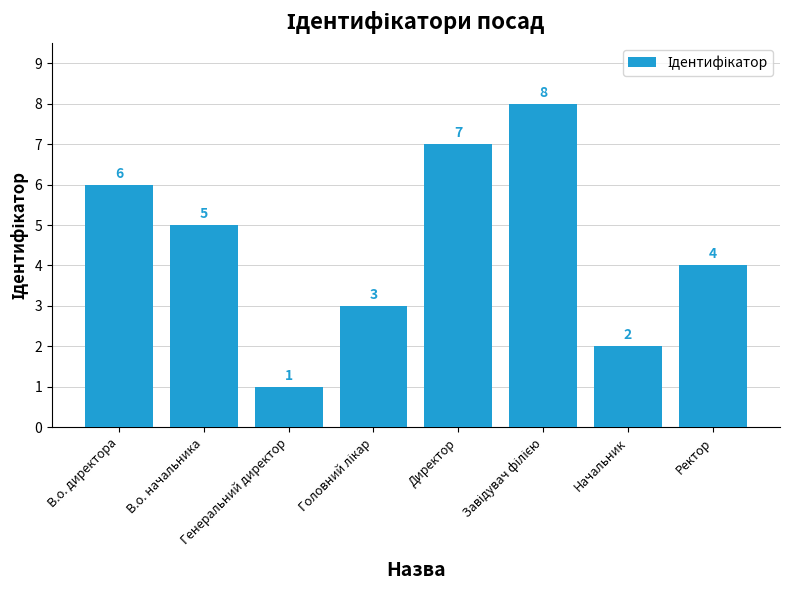

What is the difference between the second highest and second lowest values?

5